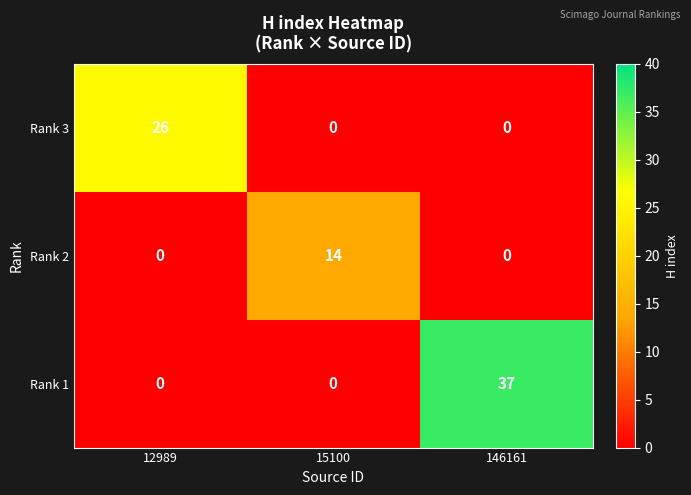

What is the difference between the highest and lowest values at 12989?

26